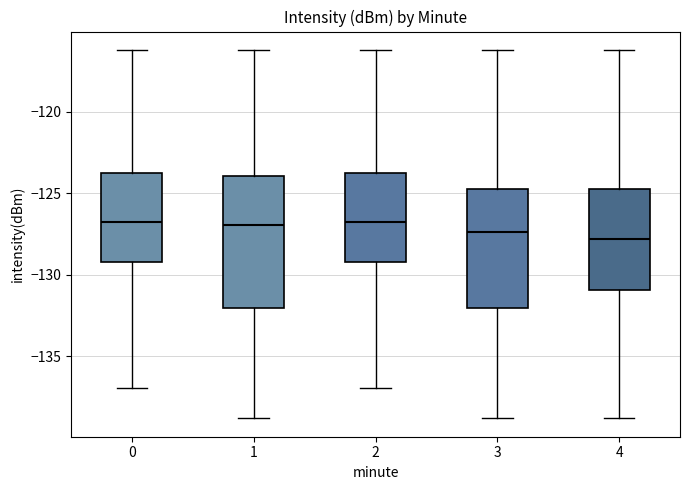

Where is the upper edge of the box at x = 3 on the y-axis? The values are not printed on the chart, so give them approximately, as read against the axis.

-124.5